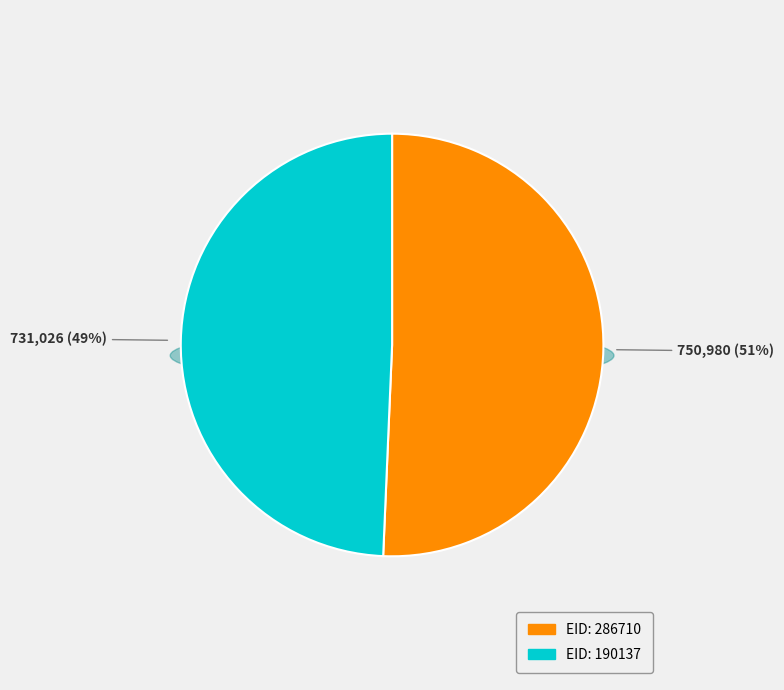

The 190137 slice represents 37% of the pie. True or false?

False